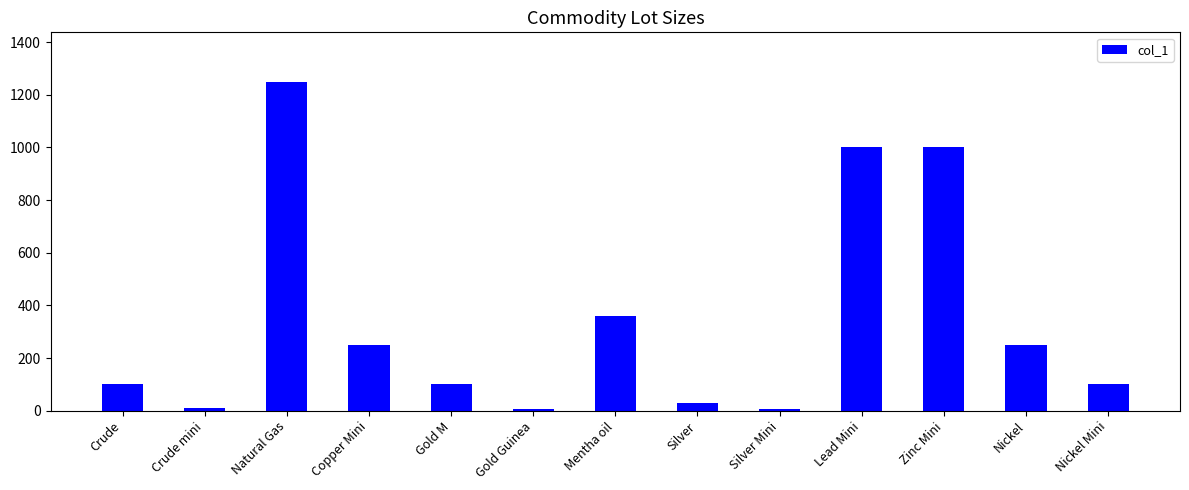

What is the label of the 12th bar from the right?

Crude mini